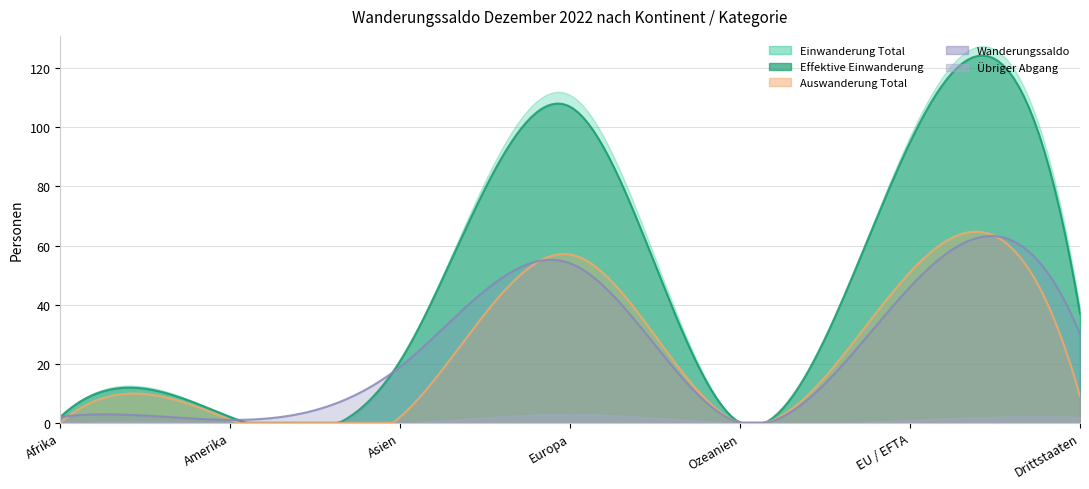

At which label does Effektive Einwanderung first exceed 21?

Europa